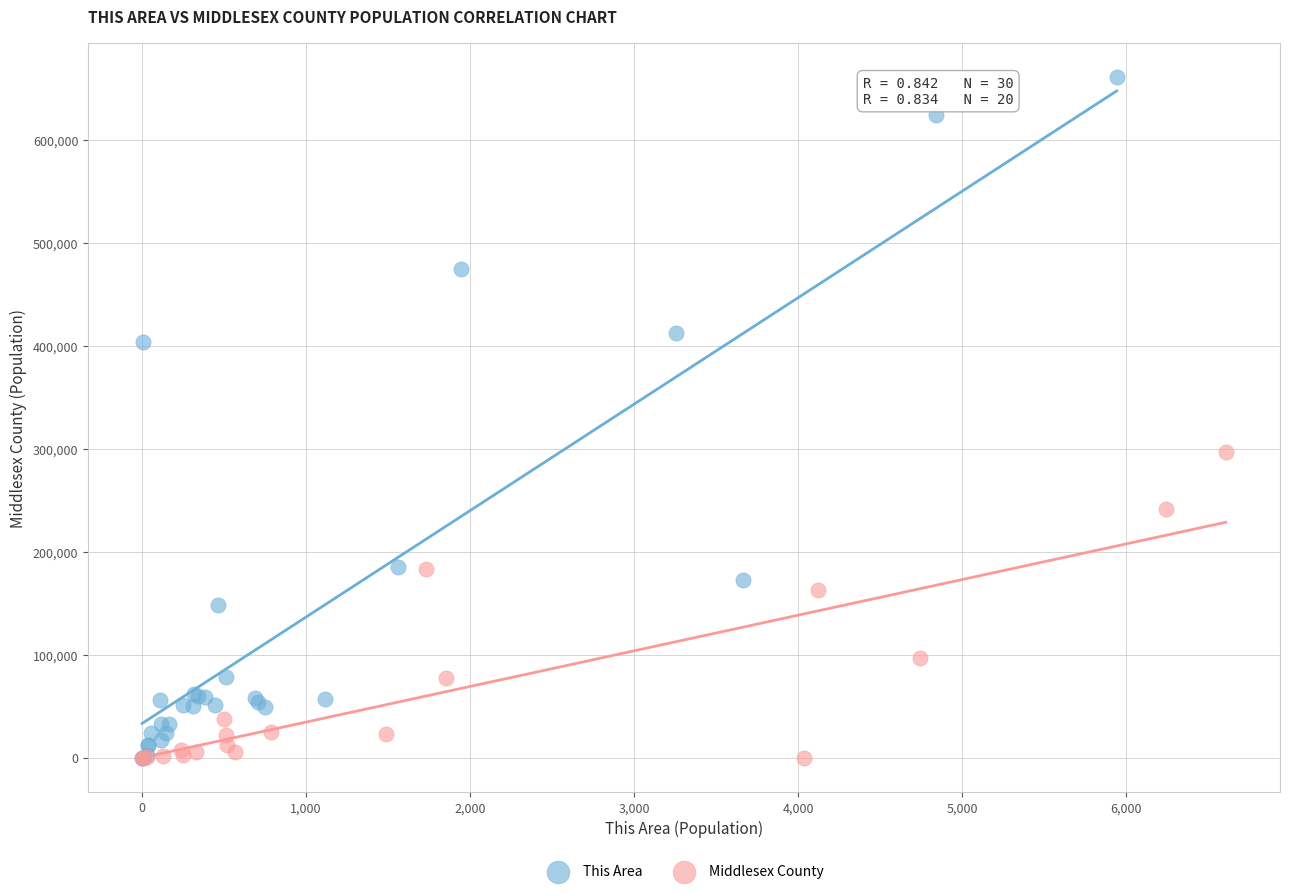

Which series has the widest spread of Y values?

This Area